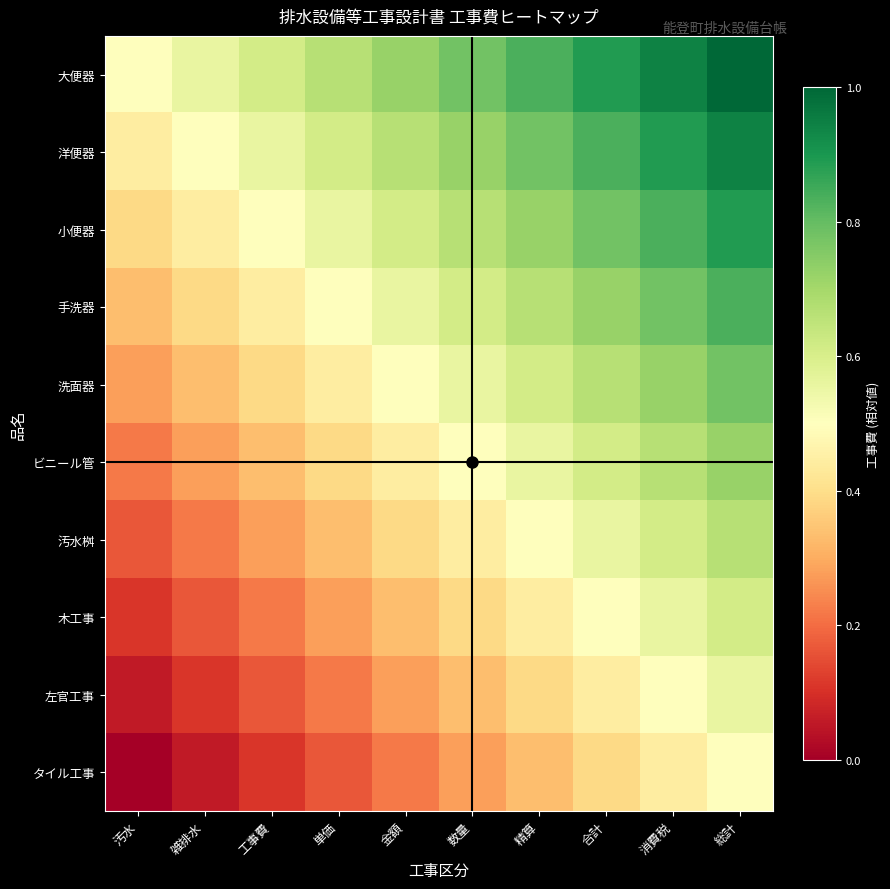

Reading left to right, what are all the values shown in this chart?

大便器: 汚水=0.5	雑排水=0.6	工事費=0.6	単価=0.7	金額=0.7	数量=0.8	精算=0.8	合計=0.9	消費税=0.9	総計=1.0
洋便器: 汚水=0.4	雑排水=0.5	工事費=0.6	単価=0.6	金額=0.7	数量=0.7	精算=0.8	合計=0.8	消費税=0.9	総計=0.9
小便器: 汚水=0.4	雑排水=0.4	工事費=0.5	単価=0.6	金額=0.6	数量=0.7	精算=0.7	合計=0.8	消費税=0.8	総計=0.9
手洗器: 汚水=0.3	雑排水=0.4	工事費=0.4	単価=0.5	金額=0.6	数量=0.6	精算=0.7	合計=0.7	消費税=0.8	総計=0.8
洗面器: 汚水=0.3	雑排水=0.3	工事費=0.4	単価=0.4	金額=0.5	数量=0.6	精算=0.6	合計=0.7	消費税=0.7	総計=0.8
ビニール管: 汚水=0.2	雑排水=0.3	工事費=0.3	単価=0.4	金額=0.4	数量=0.5	精算=0.6	合計=0.6	消費税=0.7	総計=0.7
汚水桝: 汚水=0.2	雑排水=0.2	工事費=0.3	単価=0.3	金額=0.4	数量=0.4	精算=0.5	合計=0.6	消費税=0.6	総計=0.7
木工事: 汚水=0.1	雑排水=0.2	工事費=0.2	単価=0.3	金額=0.3	数量=0.4	精算=0.4	合計=0.5	消費税=0.6	総計=0.6
左官工事: 汚水=0.1	雑排水=0.1	工事費=0.2	単価=0.2	金額=0.3	数量=0.3	精算=0.4	合計=0.4	消費税=0.5	総計=0.6
タイル工事: 汚水=0.0	雑排水=0.1	工事費=0.1	単価=0.2	金額=0.2	数量=0.3	精算=0.3	合計=0.4	消費税=0.4	総計=0.5